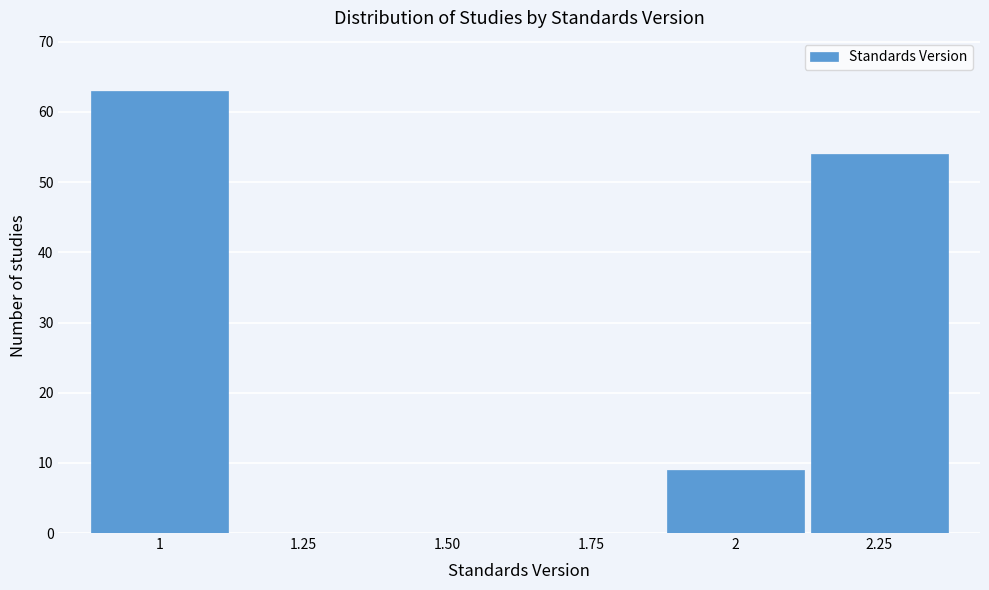

Reading left to right, what are all the values shown in this chart?

1=63	1.25=0	1.50=0	1.75=0	2=9	2.25=54